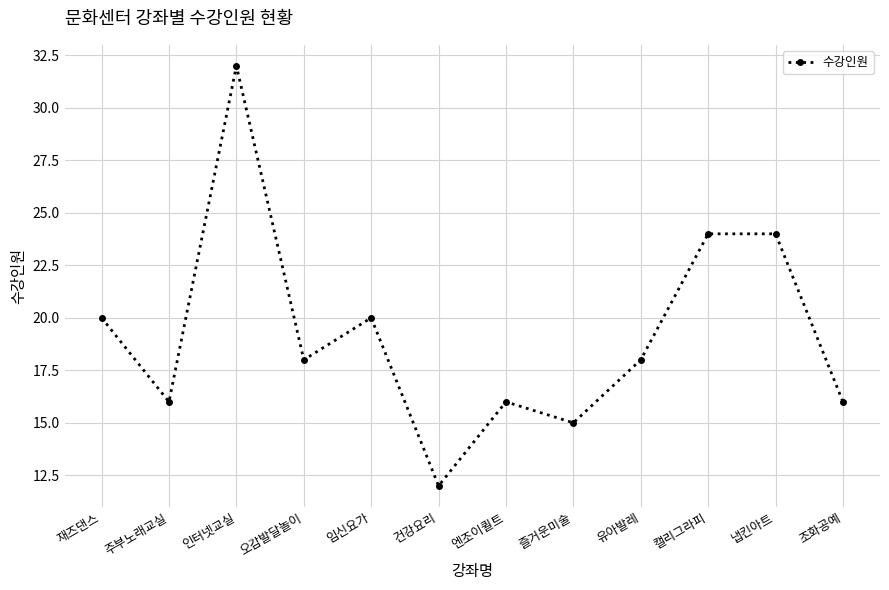

Where is the first local minimum?

주부노래교실